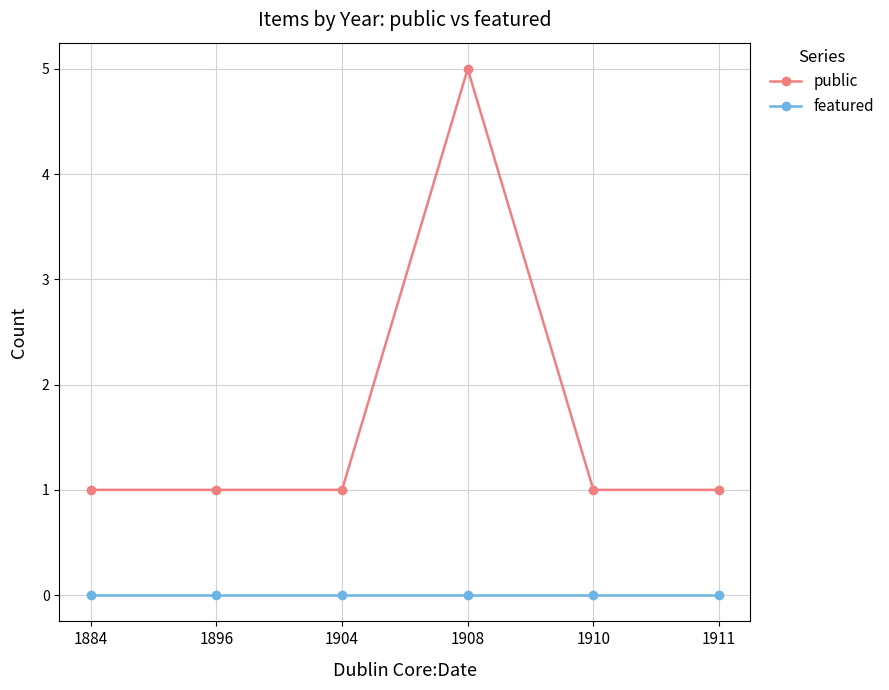

What is the total value across all series at 1908?

5